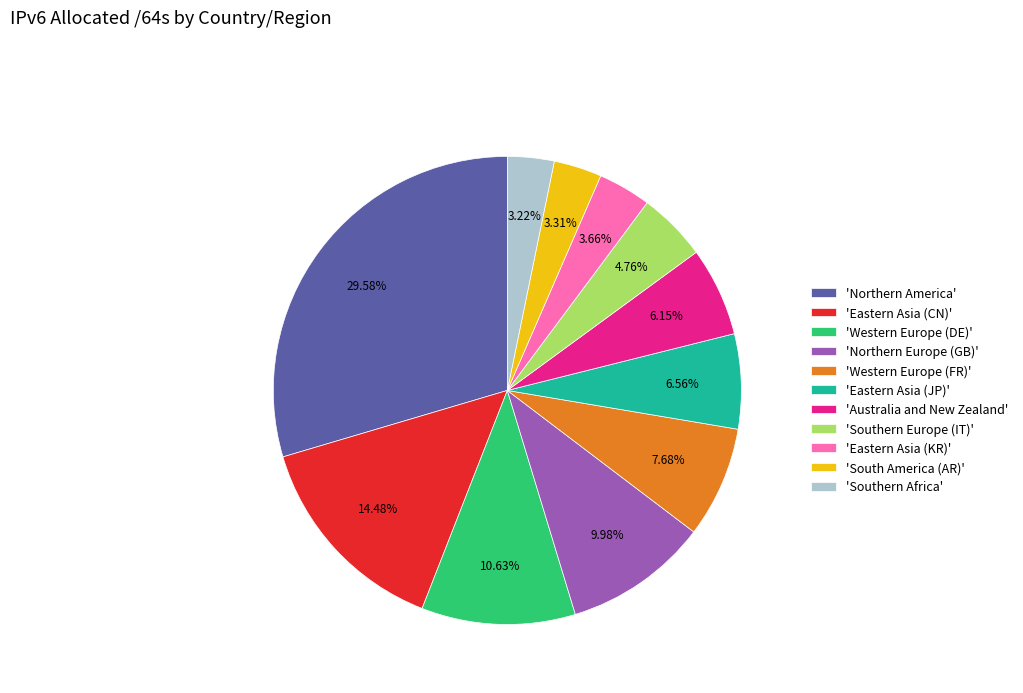

Does any single category account for the majority?

No